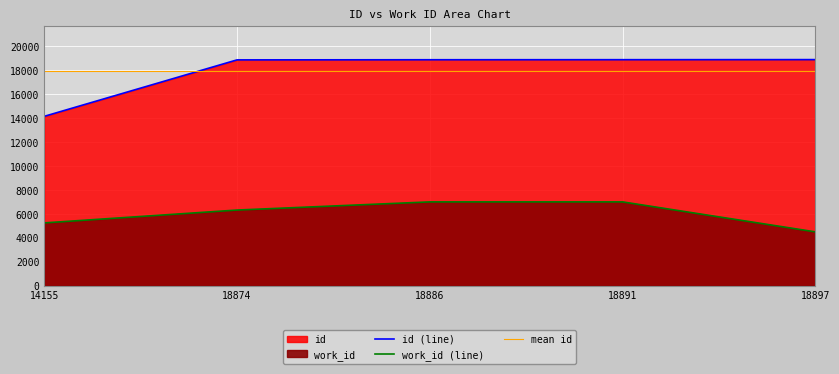

What is the maximum value for id?

18897